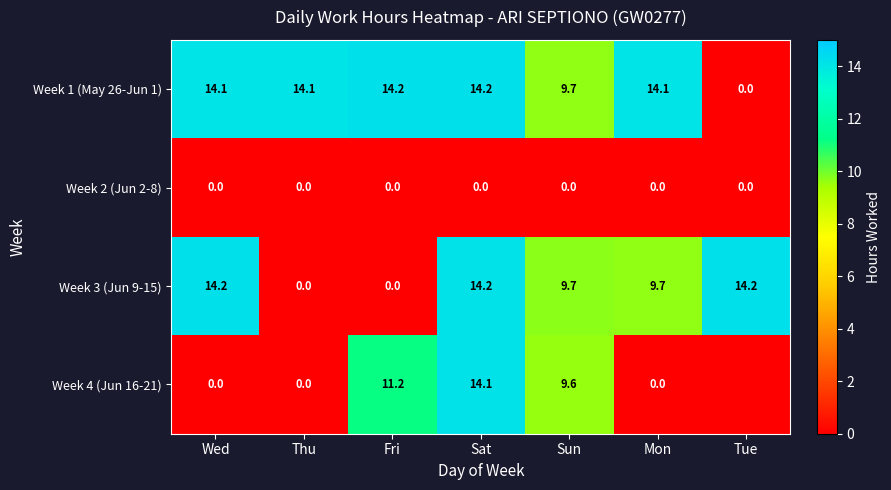

Is it true that Week 3 (Jun 9-15) equals 0.0 at Fri?

True